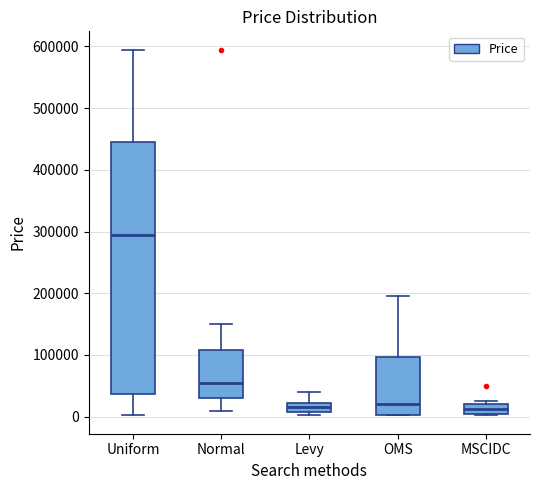

Which box is the tallest, from its lower edge to its upper edge?

Uniform